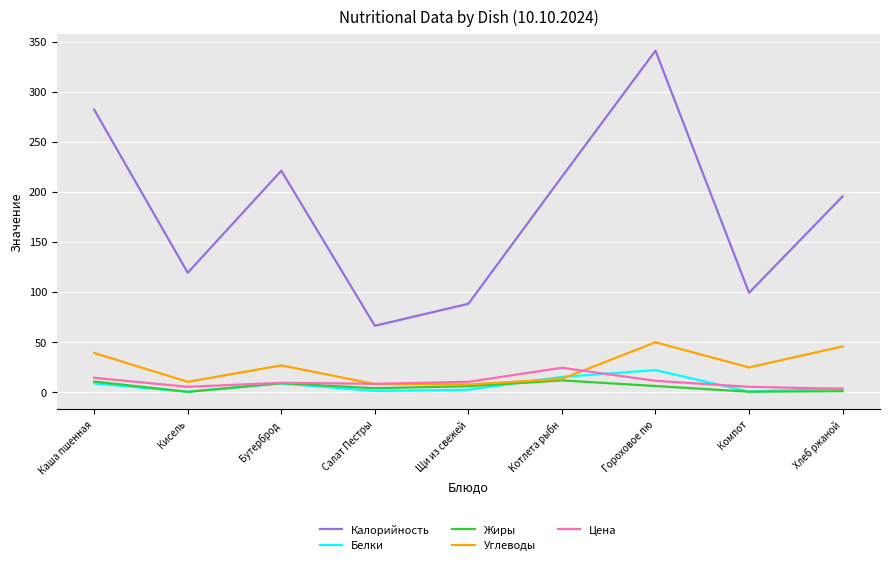

What is the difference between the Углеводы values at Хлеб ржаной and Щи из свежей?

38.1